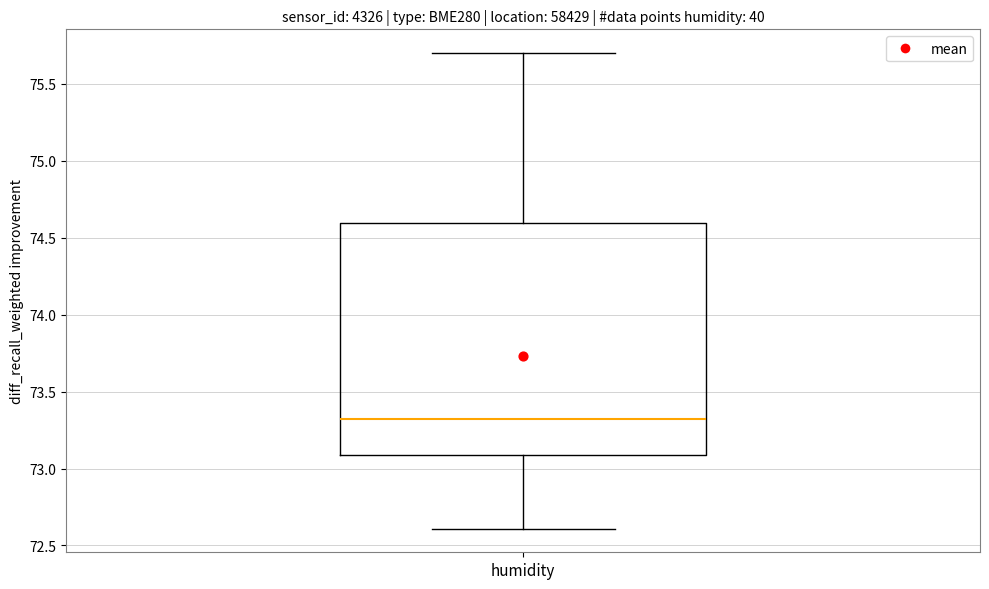

Transcribe this box plot: give where the median line is, the range the box spans, and where the two whiskers end, as read against the y-axis. The values are not printed on the chart, so give them approximately, as read against the axis.

median 73.35, box 73.10 to 74.60, whiskers 72.60 to 75.70